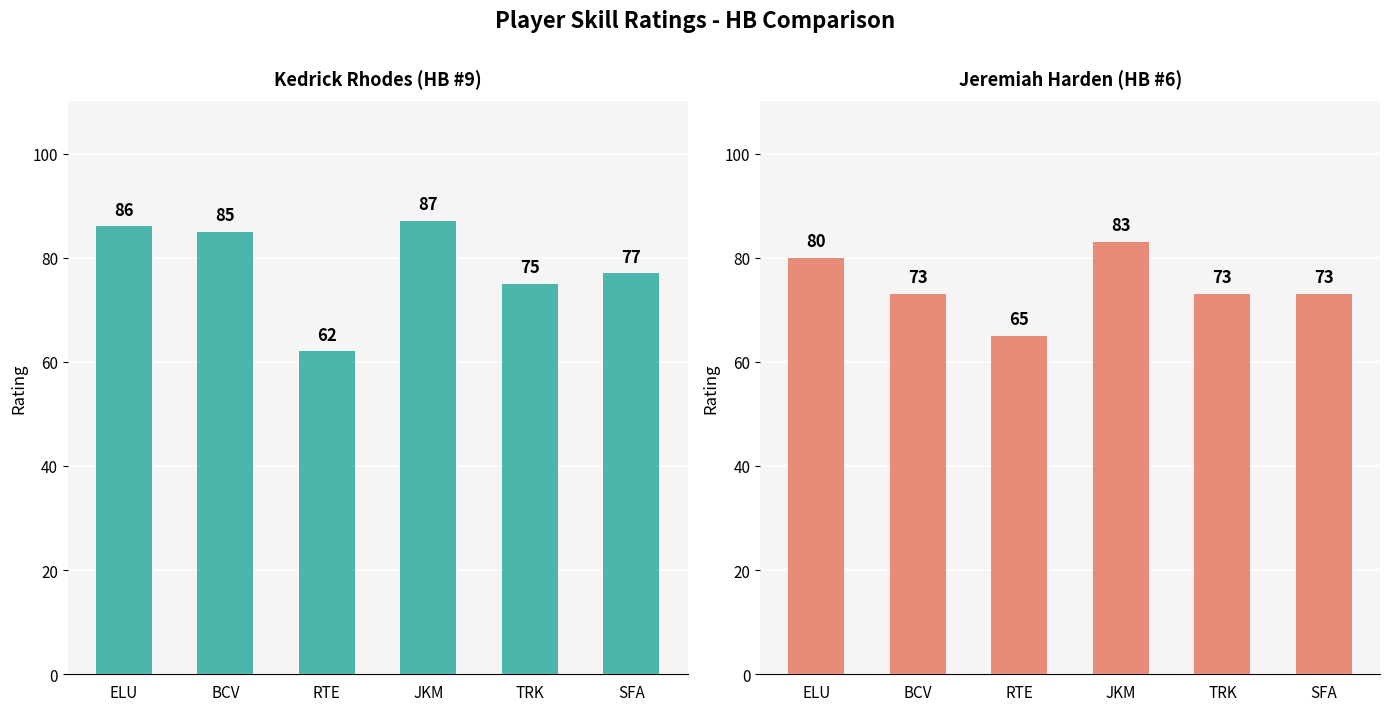

Which has a higher value, BCV or JKM?

JKM